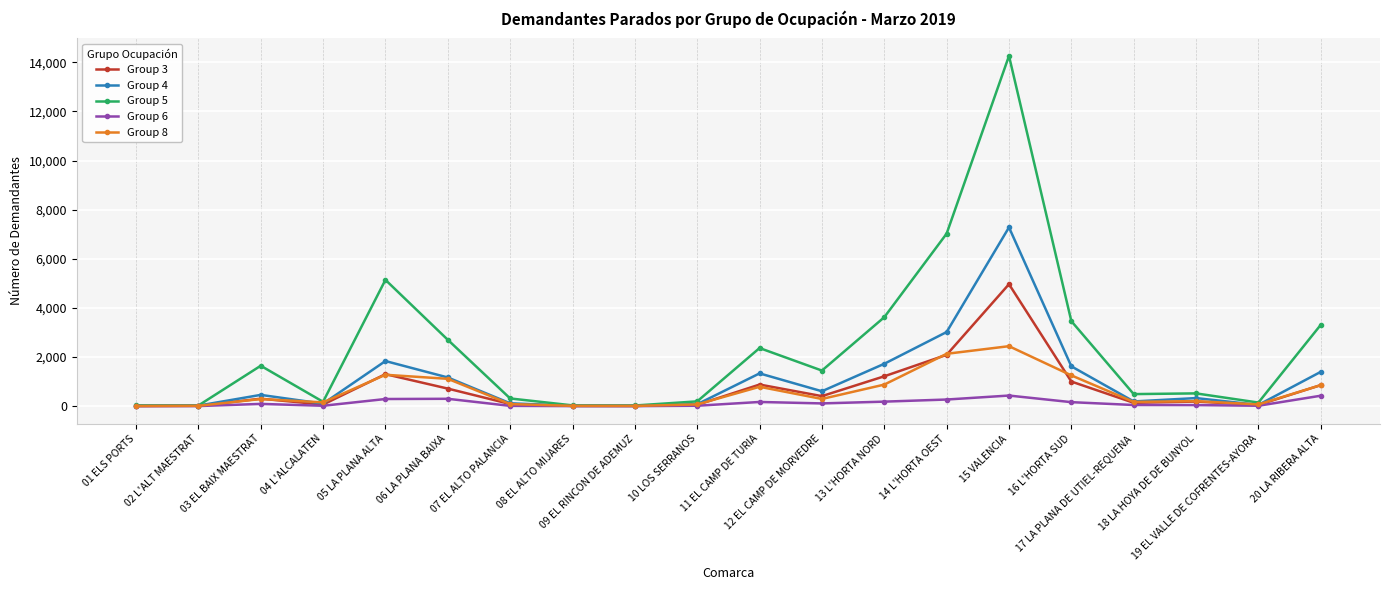

How many data points in Group 5 are less than 1448?

10